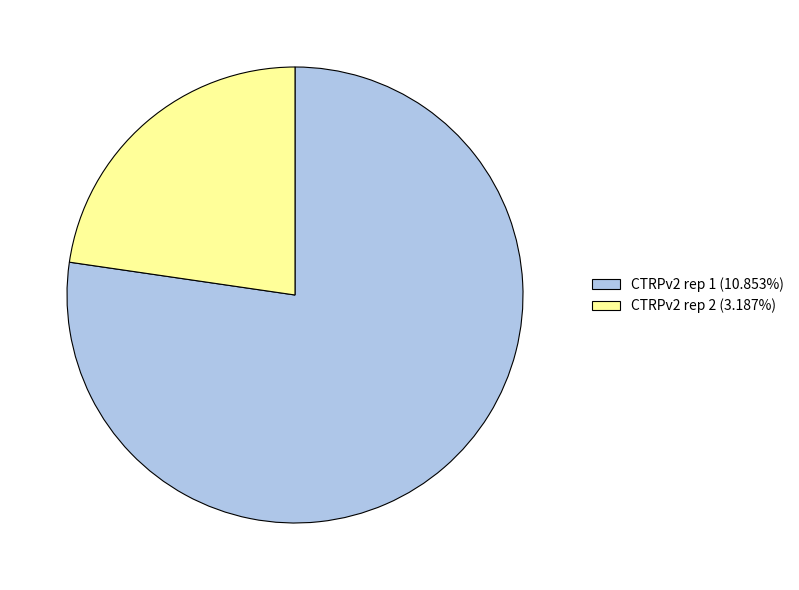

Do CTRPv2 rep 1 (10.853%) and CTRPv2 rep 2 (3.187%) together represent more than half of the pie?

Yes